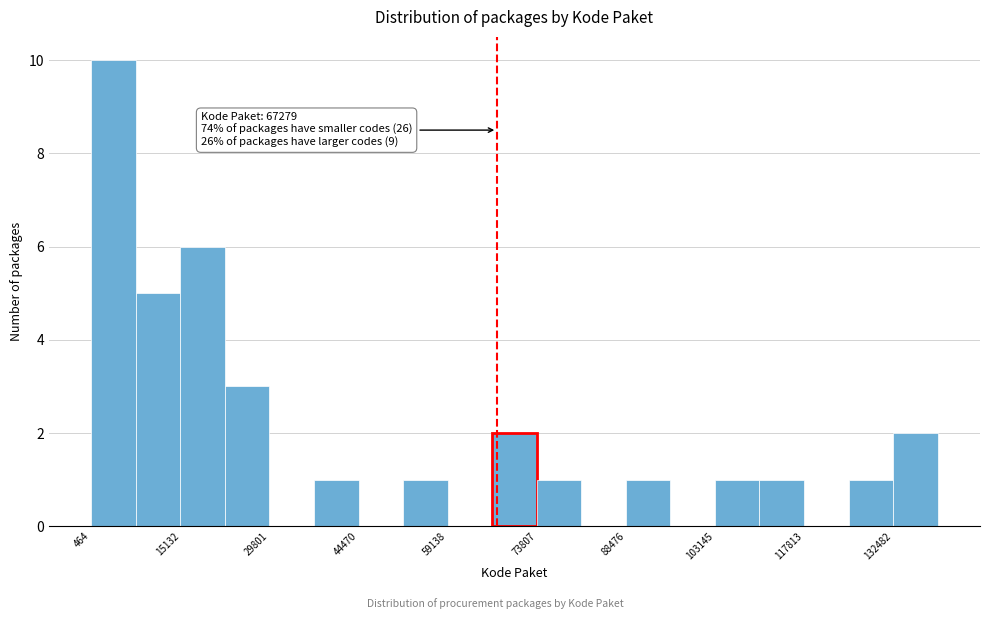

Read against the x-axis, roughly where is the centre of the tallest bar?

4000